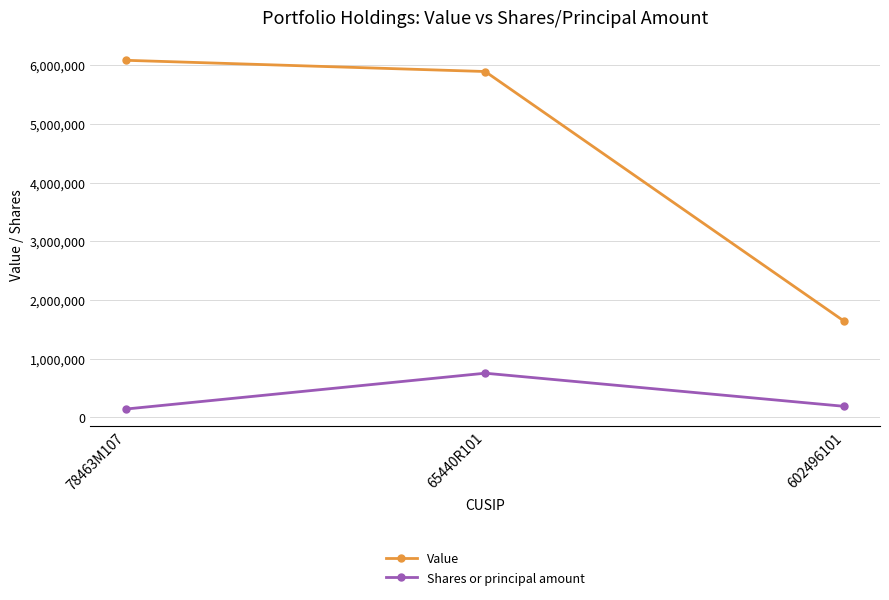

At which label does Shares or principal amount first exceed 187525?

65440R101